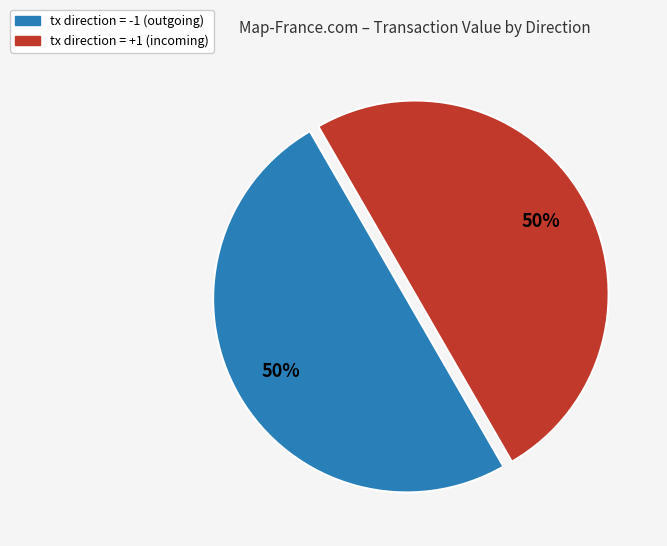

To the nearest percent, what is the average slice percentage?

50%